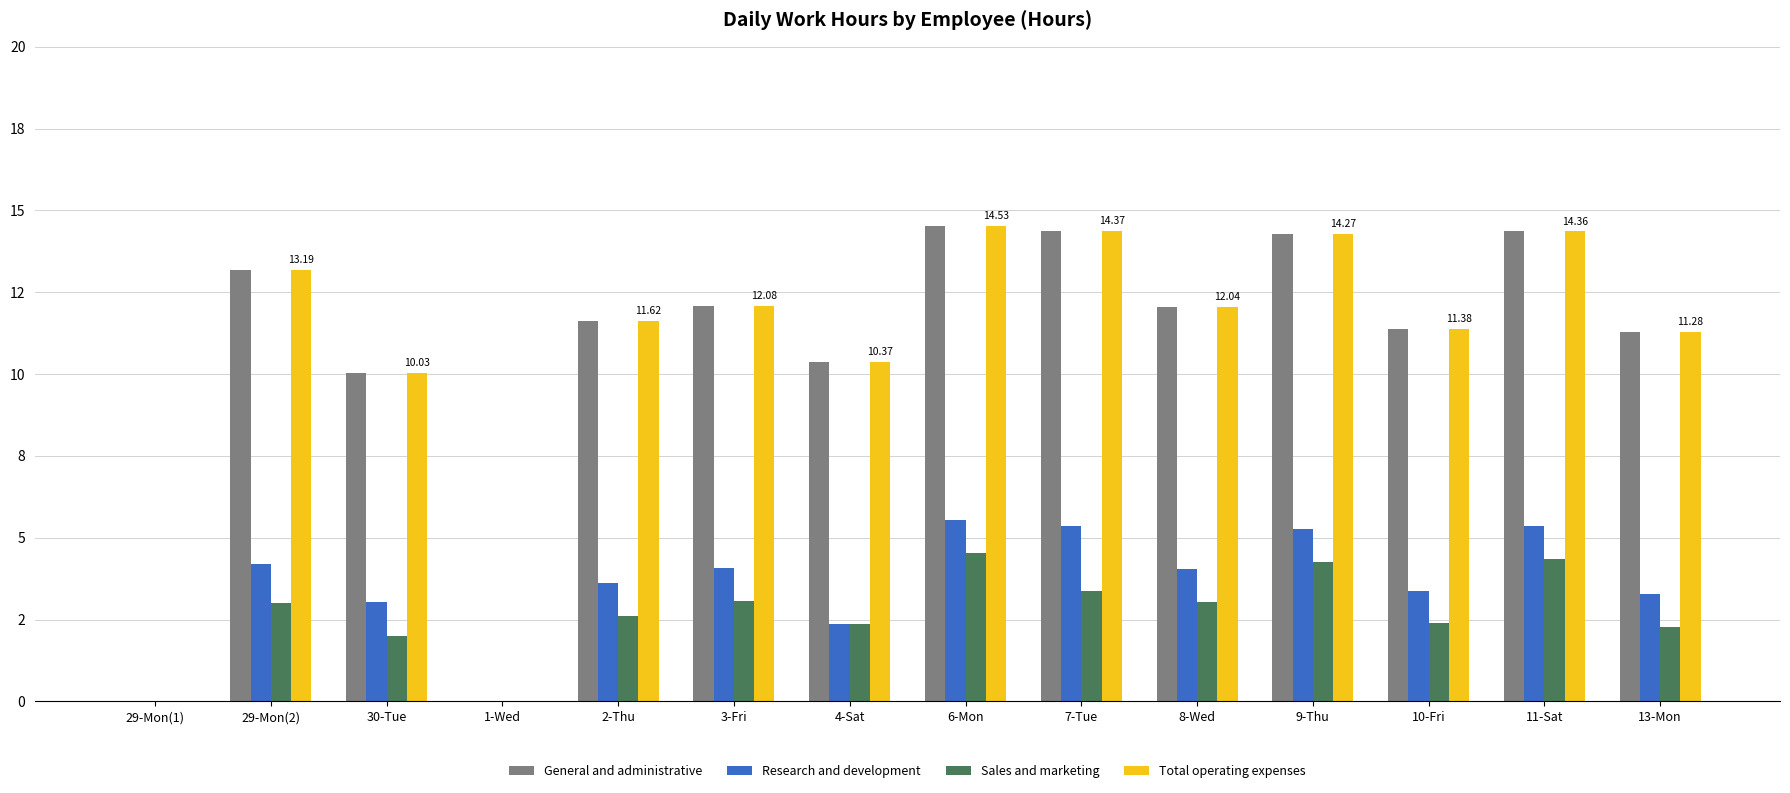

What is the difference between the Sales and marketing values at 1-Wed and 4-Sat?

2.4